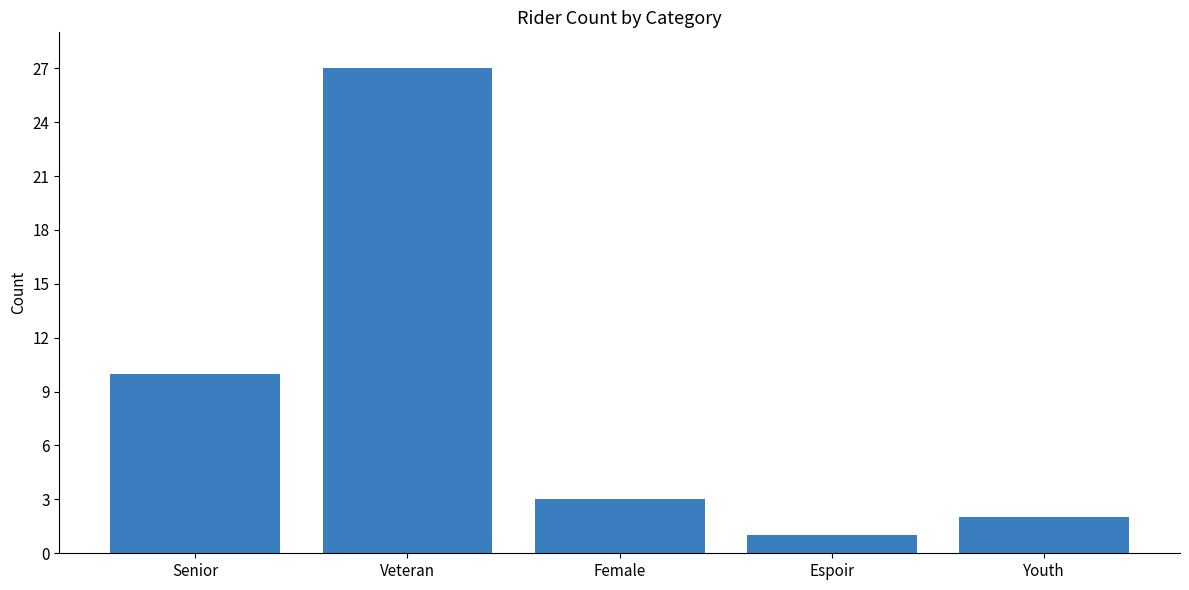

What is the difference between the maximum and second lowest values?

25